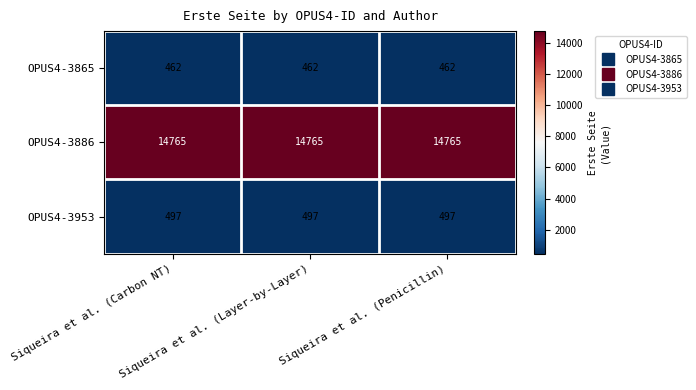

Which series has the largest total across all categories?

OPUS4-3886